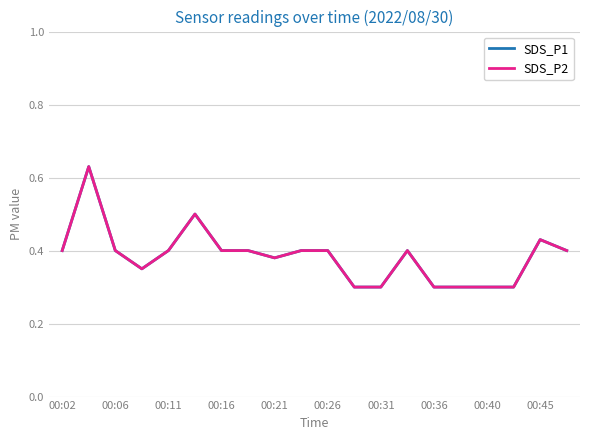

How many distinct data groups are displayed?

2